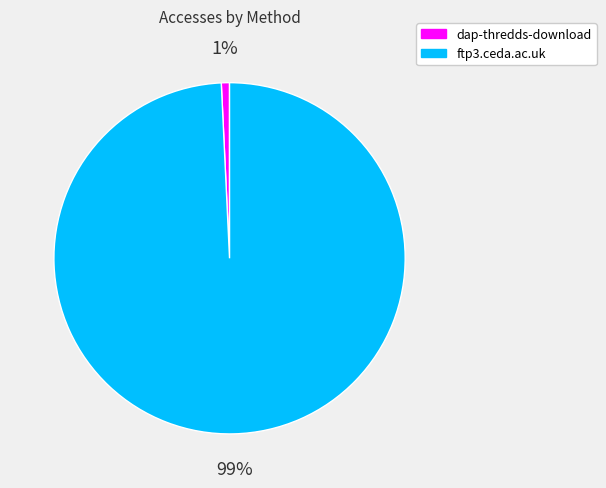

Which category has the smallest portion of the pie?

dap-thredds-download